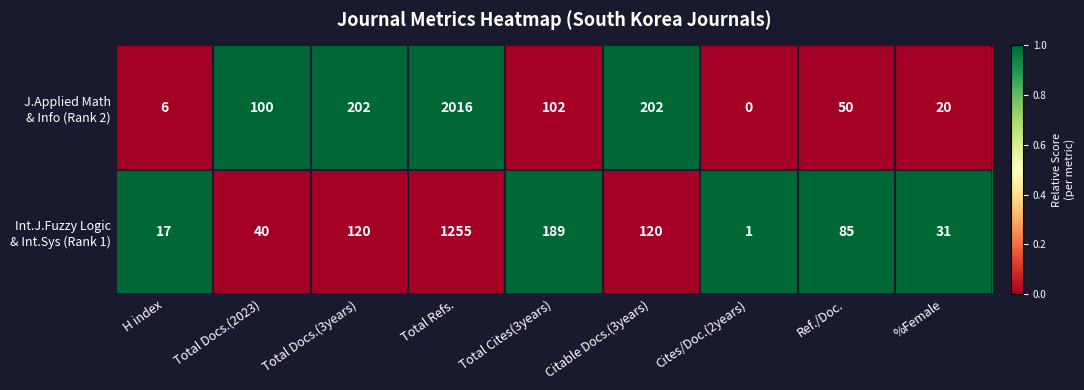

Which category has the highest value across all series?

Total Refs.